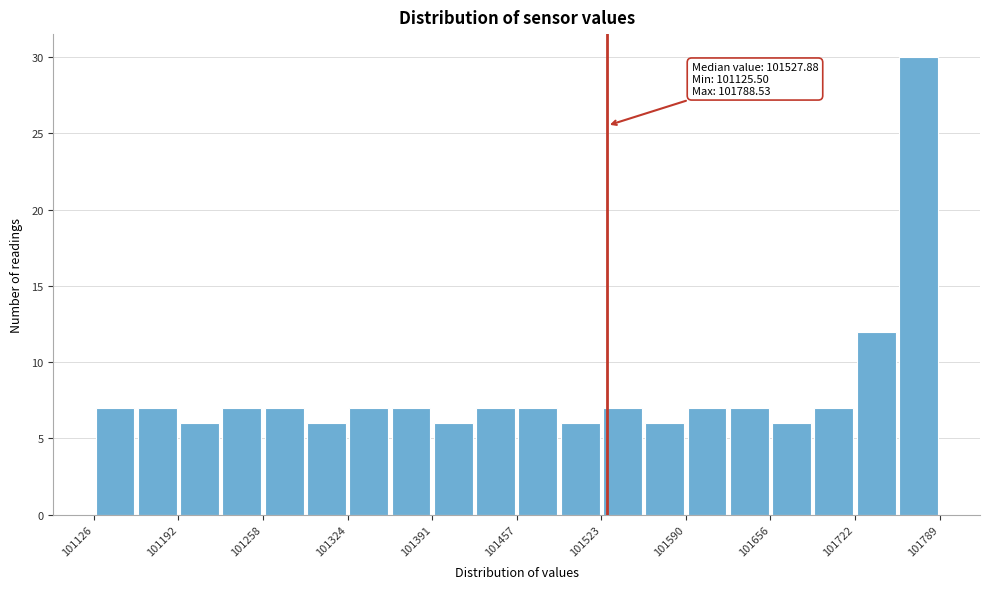

Read against the x-axis, roughly where is the centre of the tallest bar?

101770